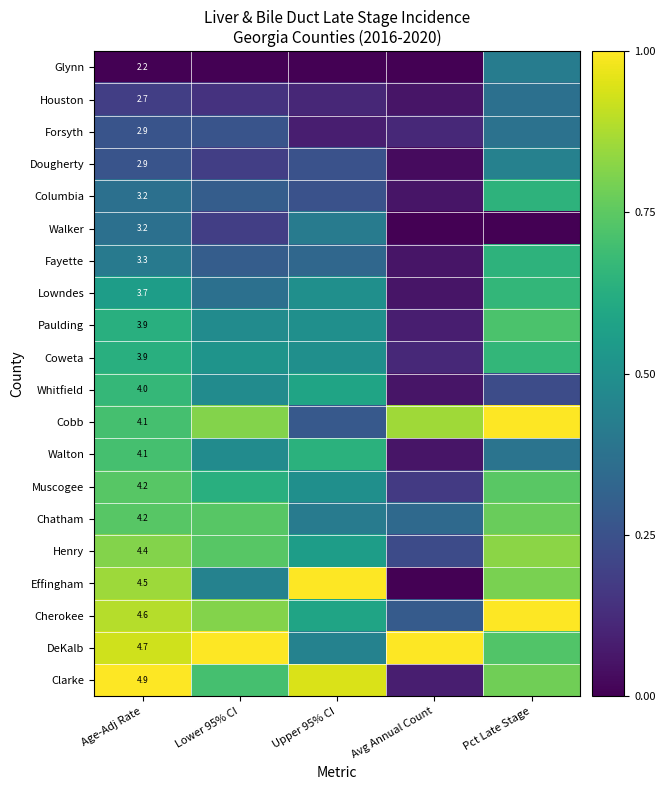

Is it true that Dougherty equals 0.1 at Age-Adj Rate?

False